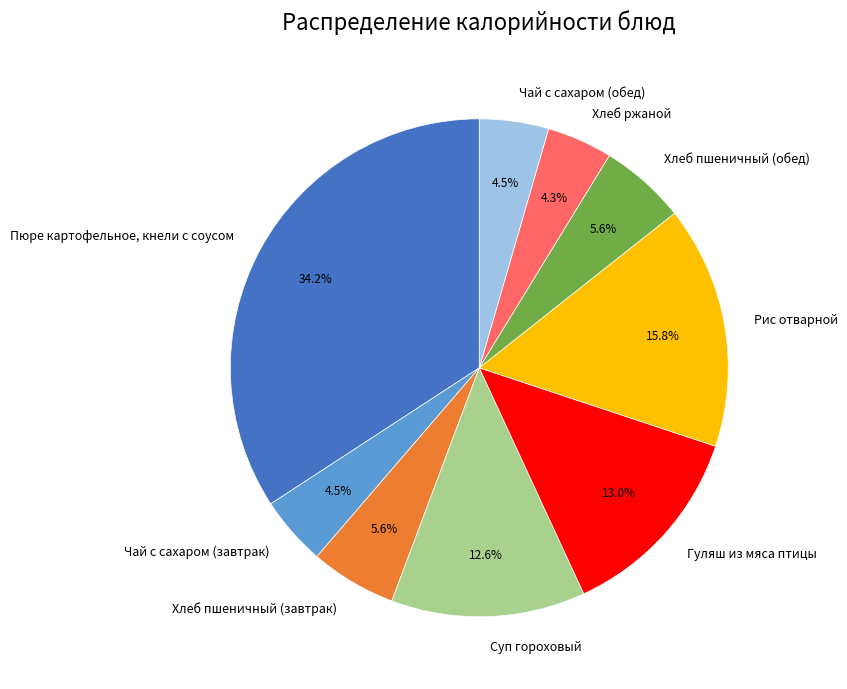

To the nearest percent, what percentage of the pie is Суп гороховый?

13%